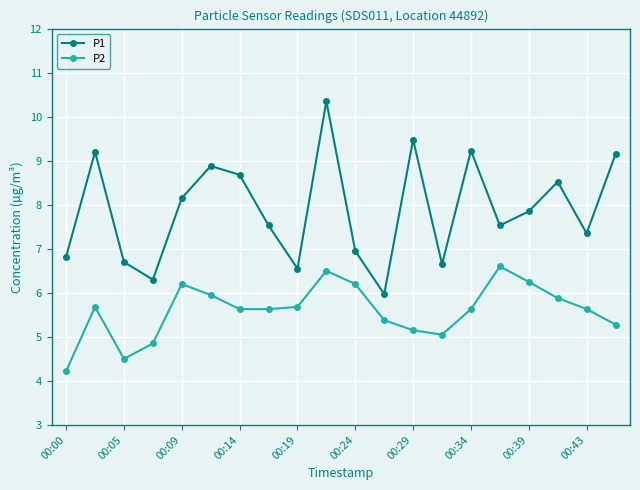

List the series in order of their overall mean, lowest first.

P2, P1